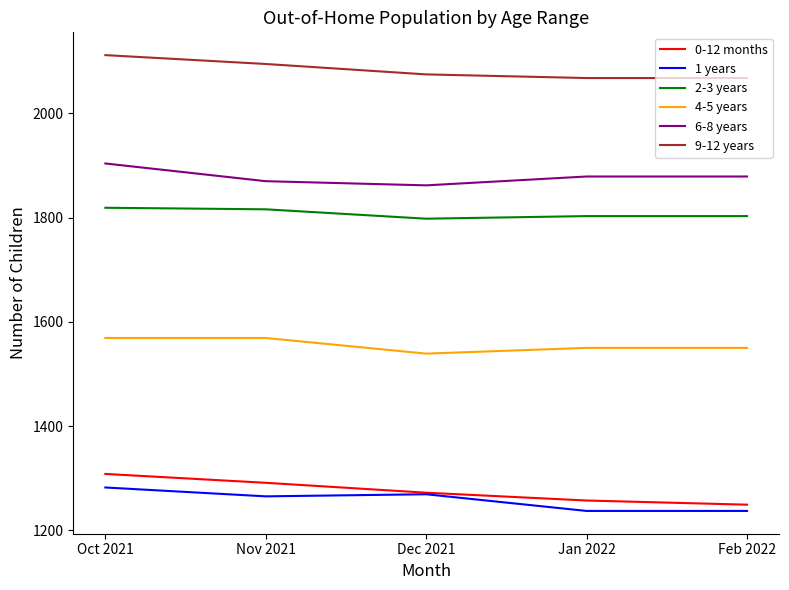

What is the sum of the 2-3 years values at Feb 2022 and Dec 2021?

3601